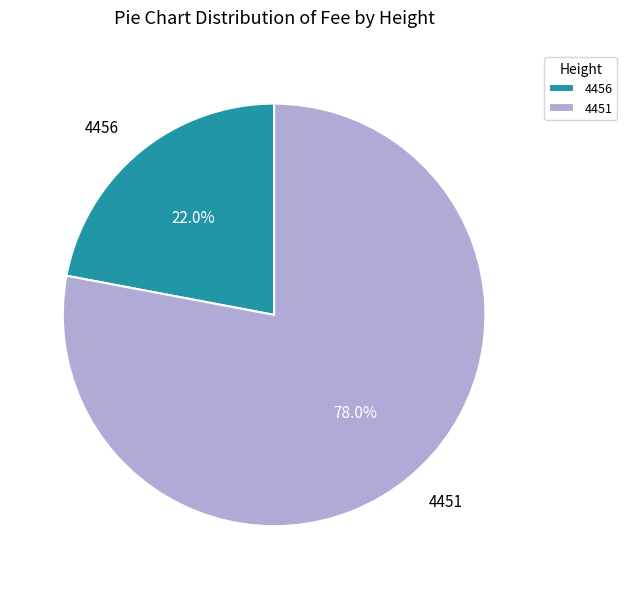

What percentage is the 4451 slice, to the nearest percent?

78%